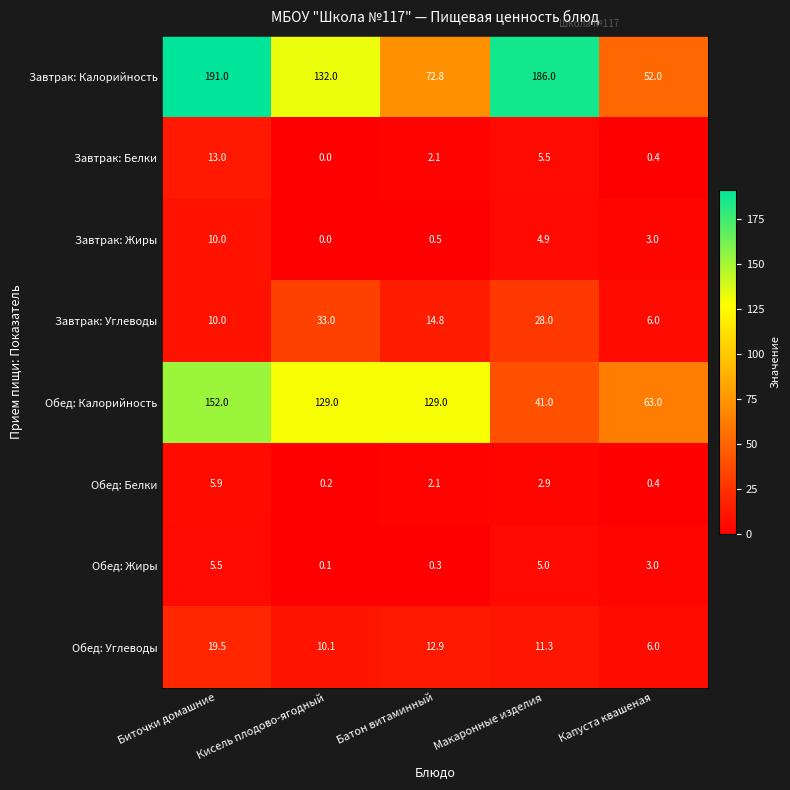

At which label does Завтрак: Калорийность first exceed 132?

Биточки домашние